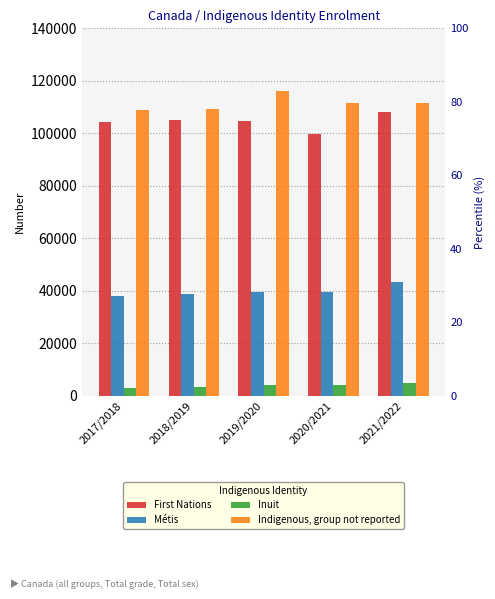

Is it true that Indigenous, group not reported equals 147221 at 2017/2018?

False